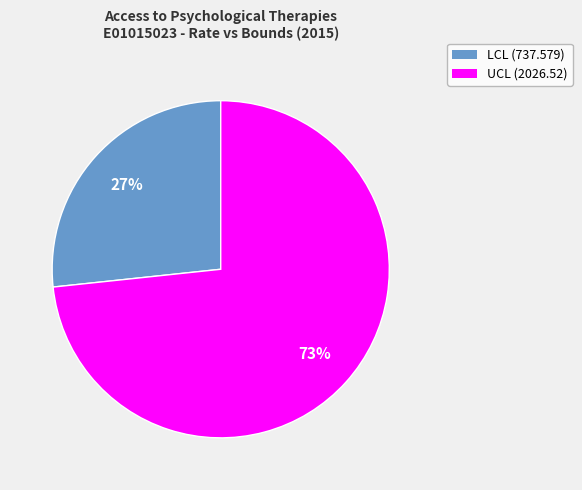

To the nearest percent, what is the average slice percentage?

50%